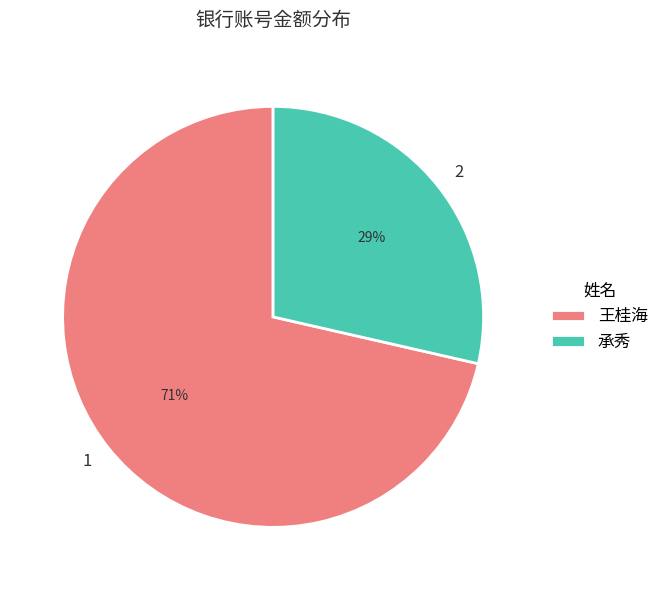

To the nearest percent, what is the average slice percentage?

50%